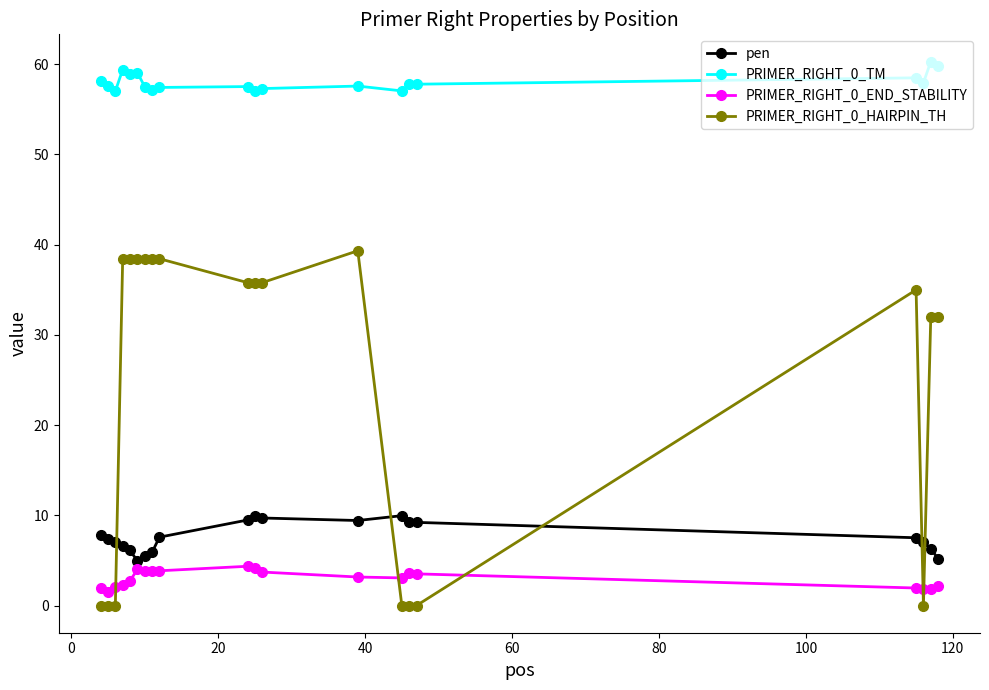

True or false: pen has more than 1 interior local peaks.

True